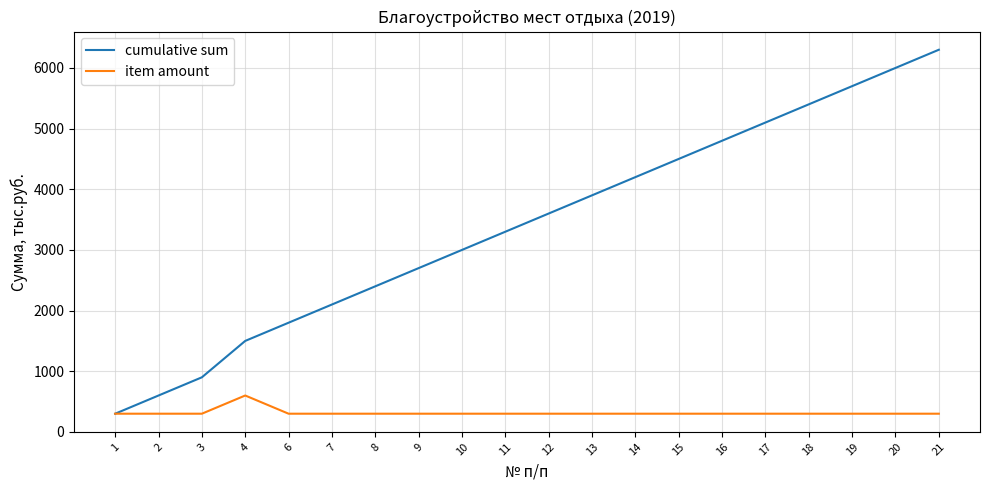

At which category is the sum across all series the highest?

21